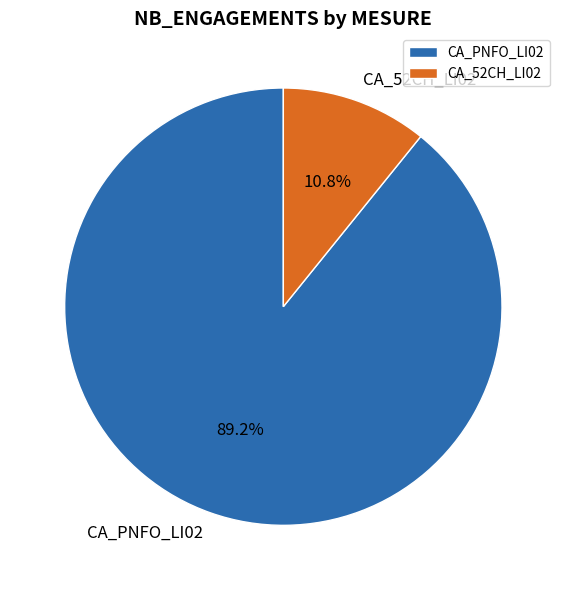

What percentage is the CA_52CH_LI02 slice, to the nearest percent?

11%